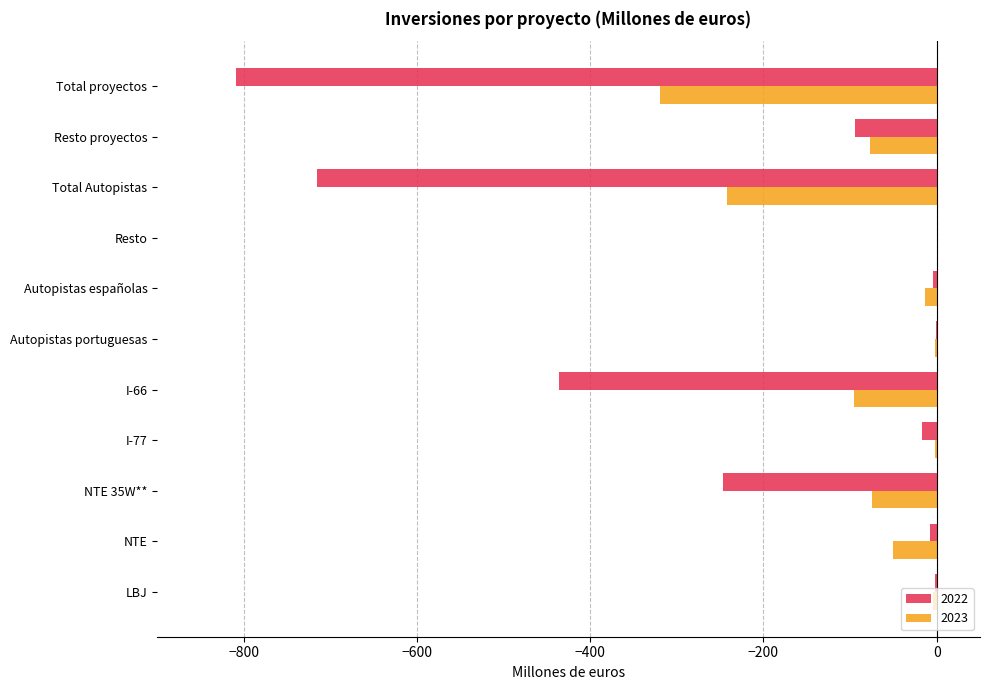

How many categories are shown in the chart?

11